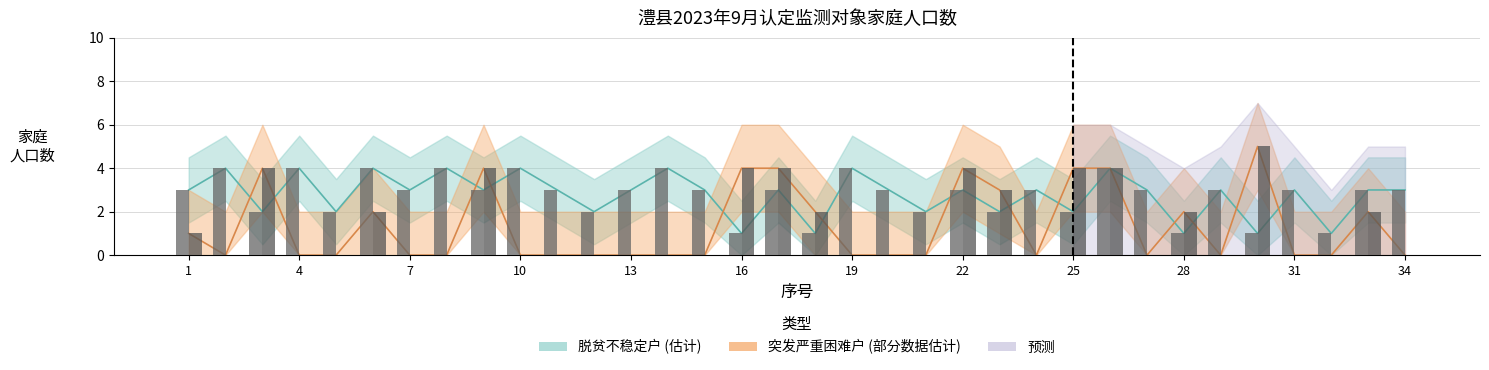

What is the sum of the 突发严重困难户 values at 17 and 26?

8